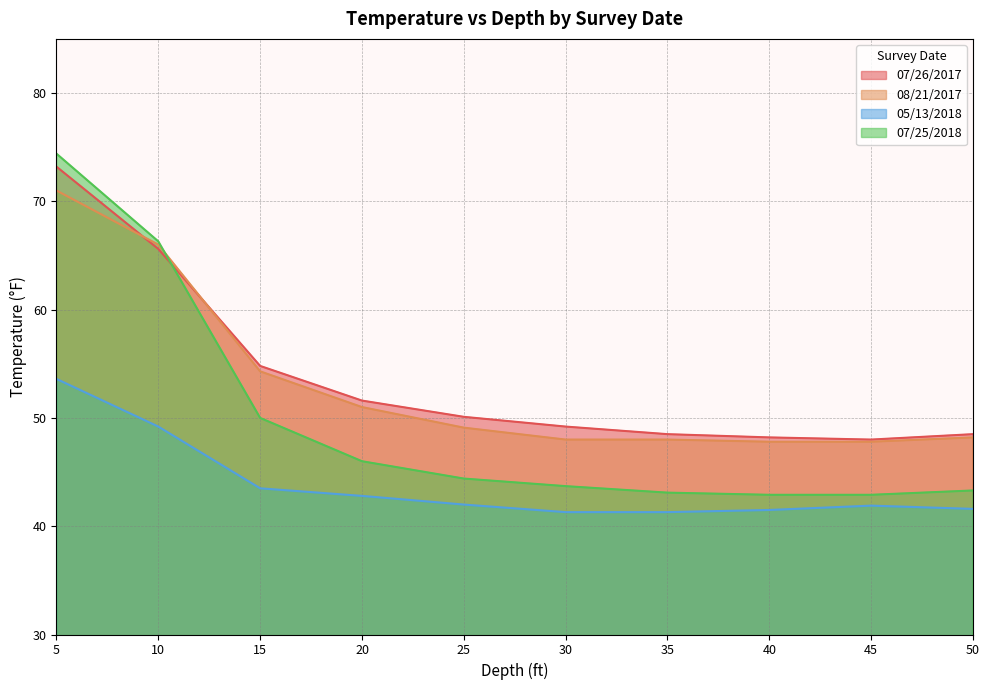

What is the difference between the second highest and second lowest values in the 07/26/2017 series?

17.4